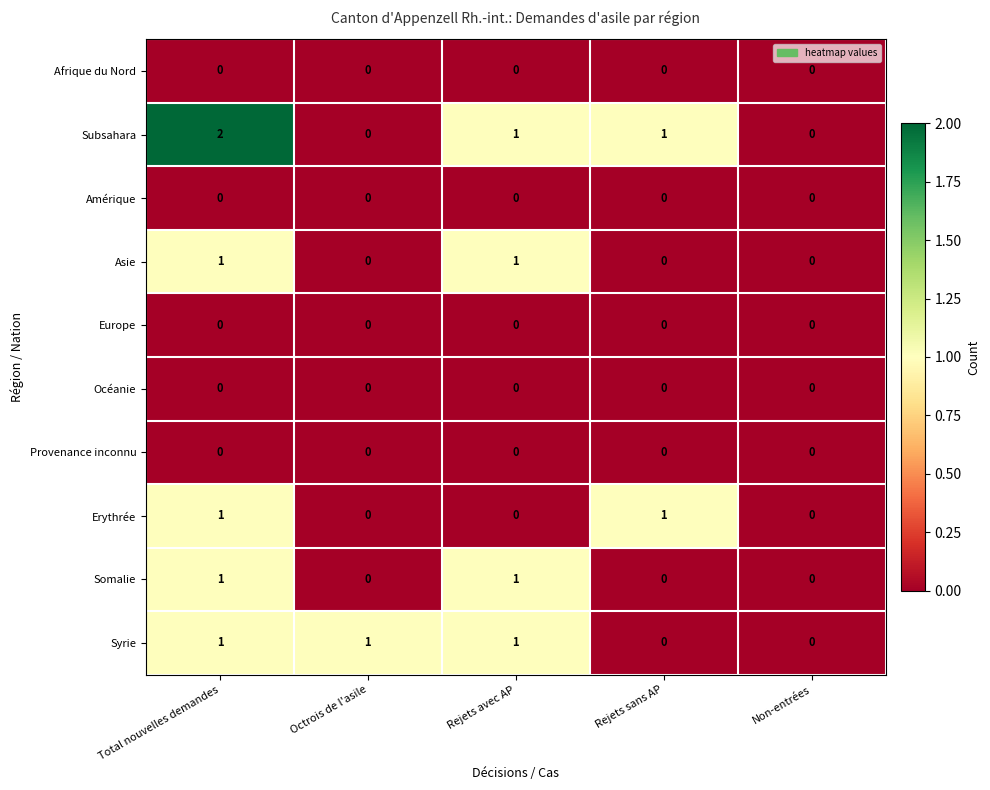

Is it true that Asie equals 1 at Total nouvelles demandes?

True